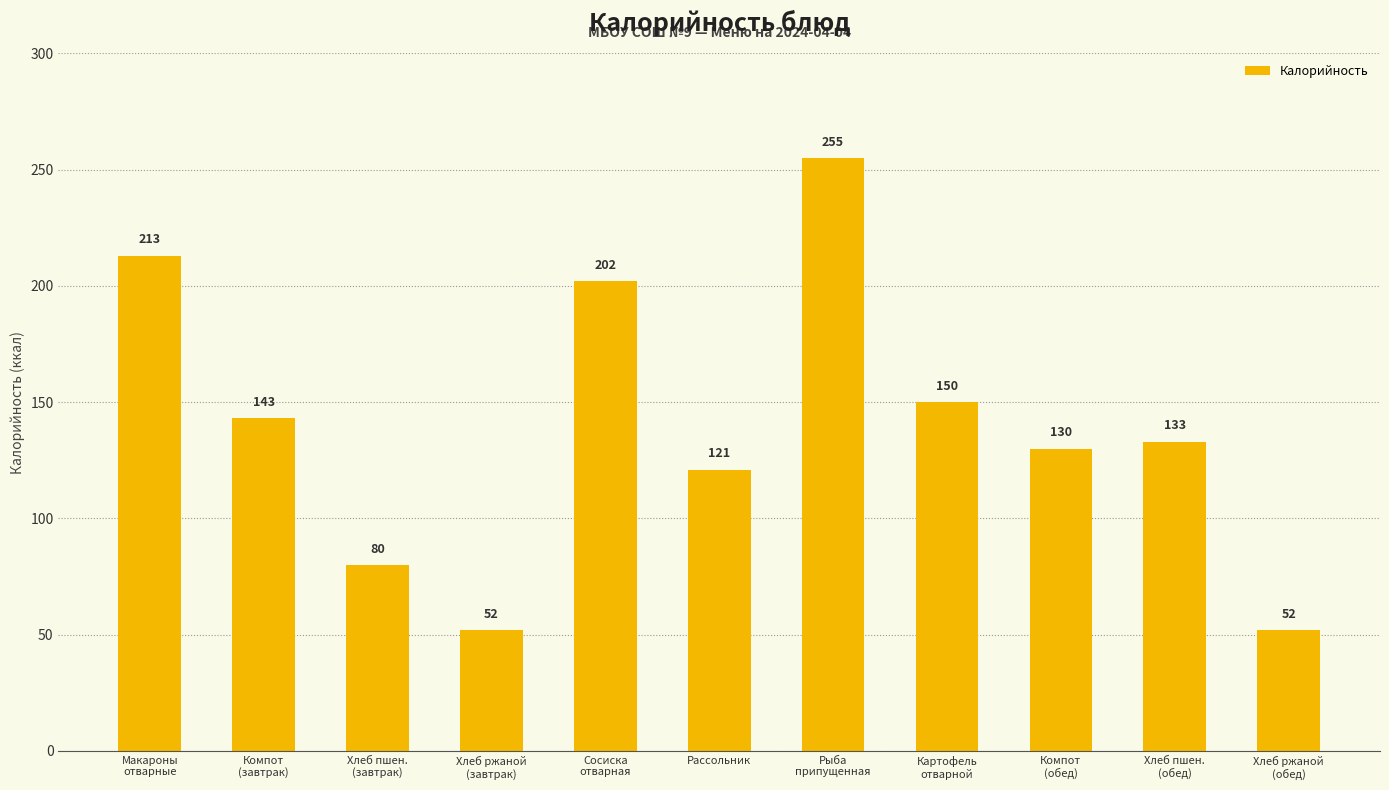

Reading right to left, what are all the values shown in this chart?

52	133	130	150	255	121	202	52	80	143	213